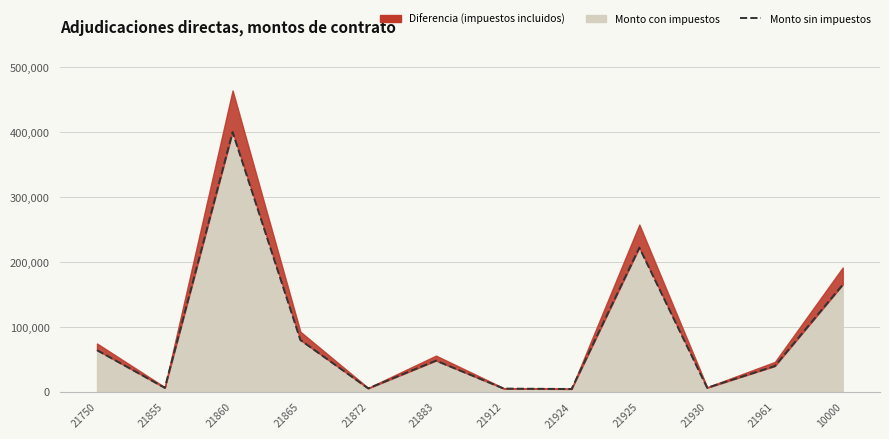

How many points are higher than both their immediate neighbors (excluding endpoints)?

3